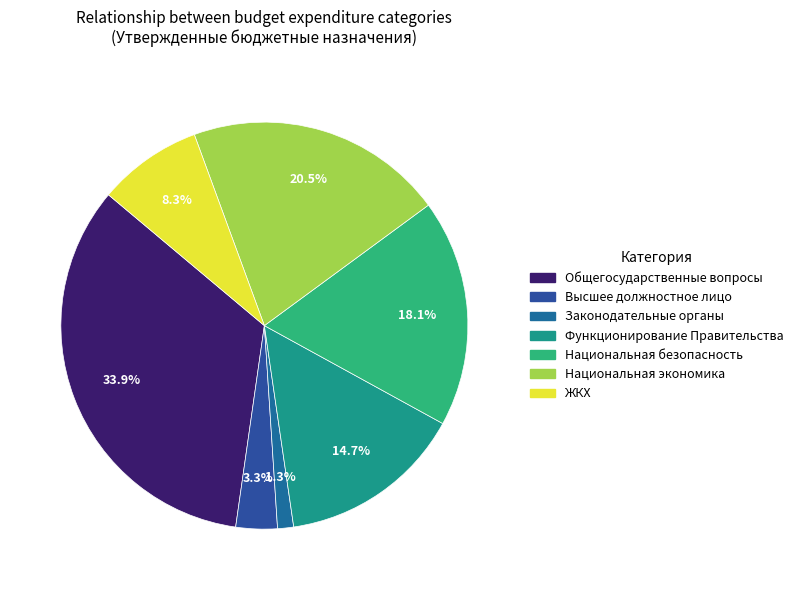

To the nearest percent, what is the average slice percentage?

14%